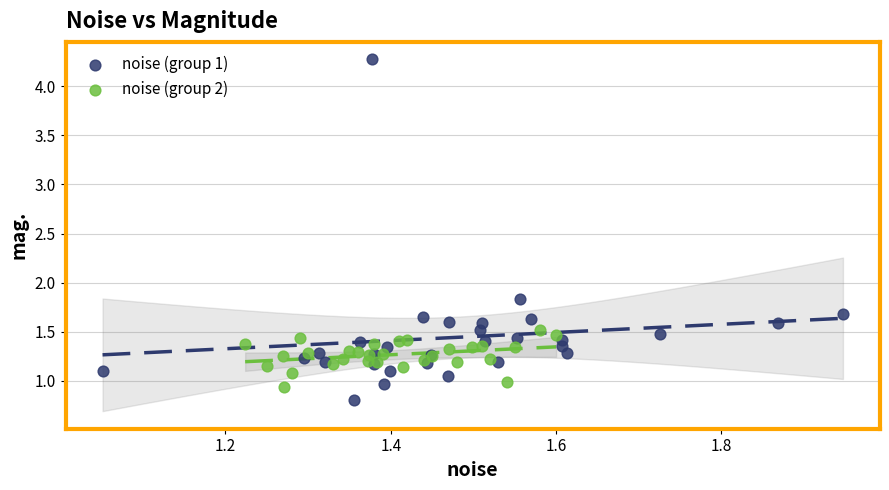

Which series contains the highest Y value?

noise (group 1)